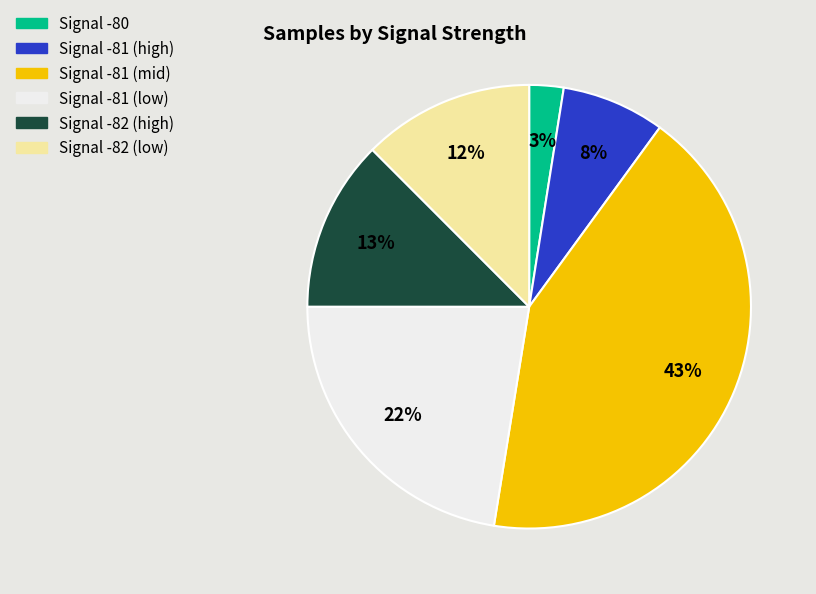

To the nearest percent, what percentage of the pie is Signal -82 (low)?

12%